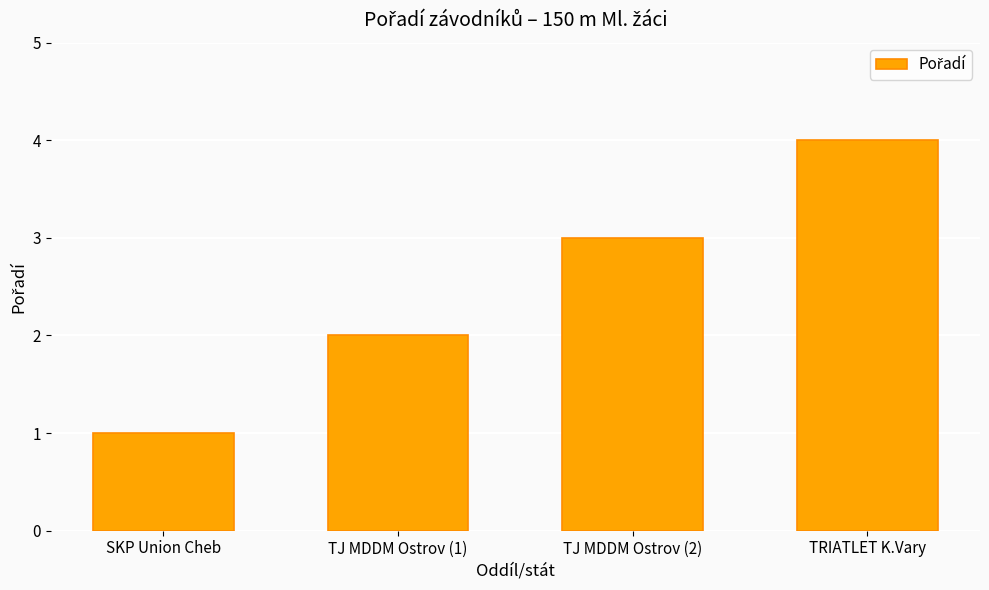

Which has a higher value, TJ MDDM Ostrov (1) or TJ MDDM Ostrov (2)?

TJ MDDM Ostrov (2)